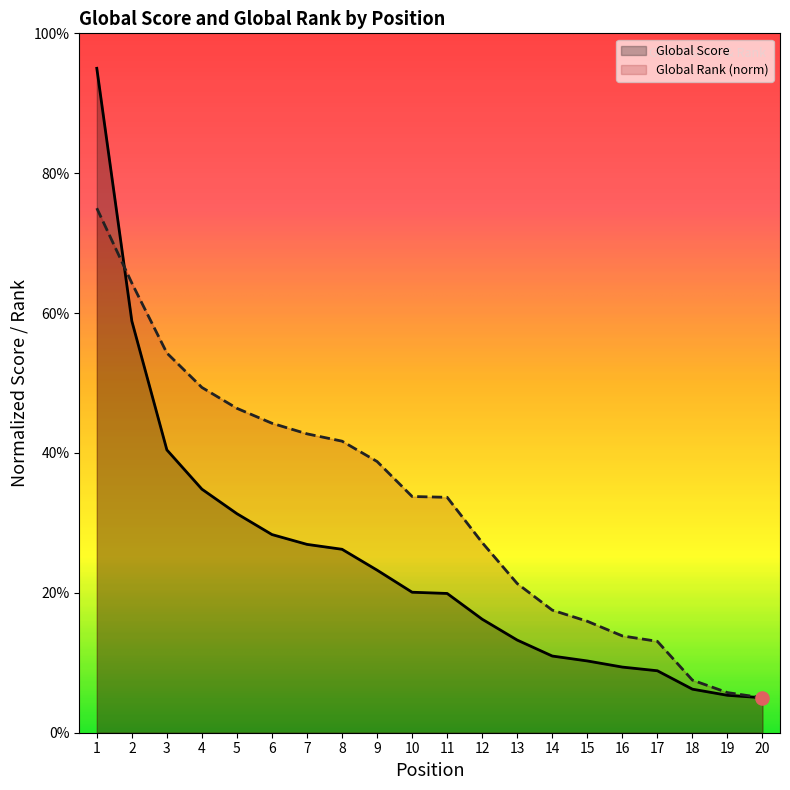

What is the total value across all series at 11?

53.6